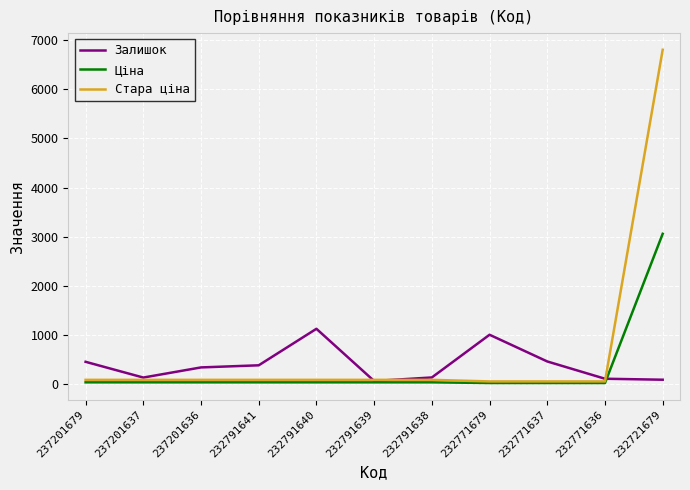

At which label is Залишок closest to 598?

232771637